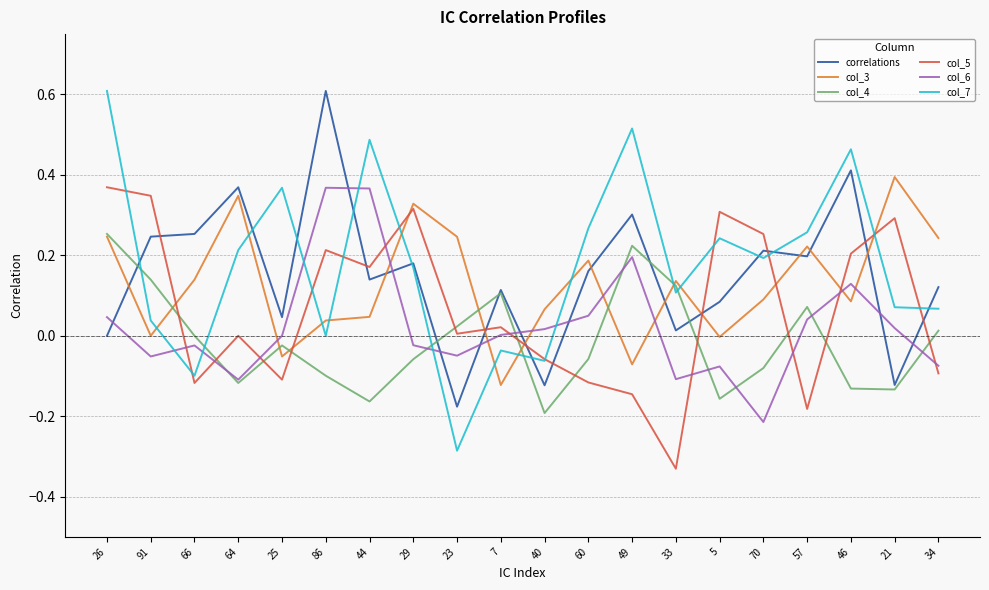

What position from the right is 25?

16